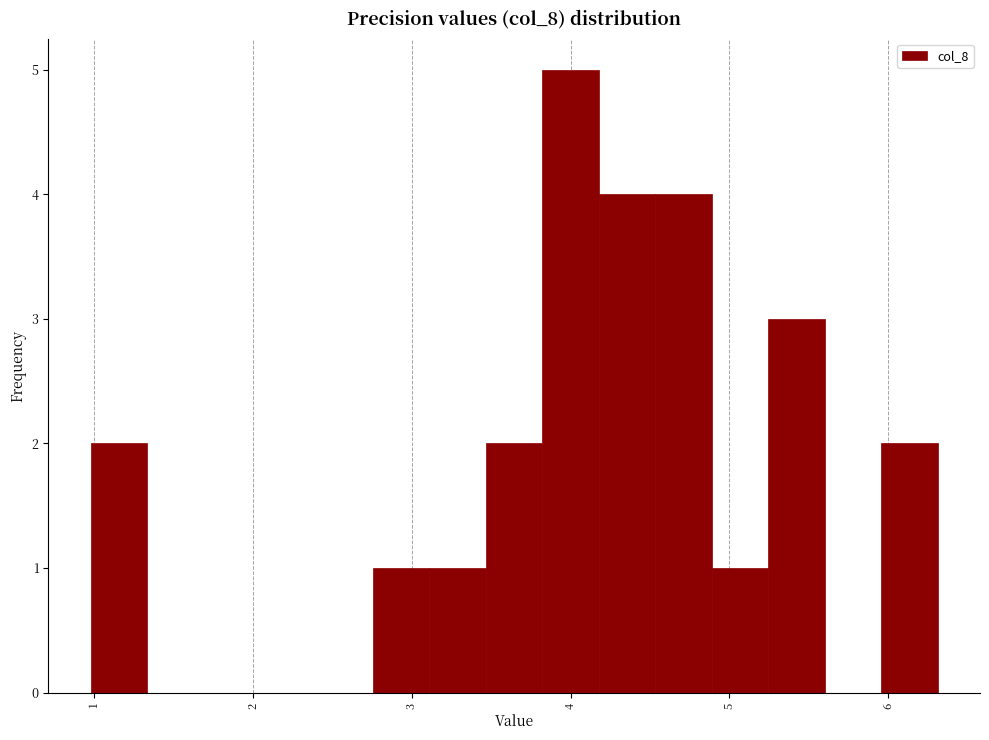

Read against the x-axis, roughly where is the centre of the tallest bar?

4.0